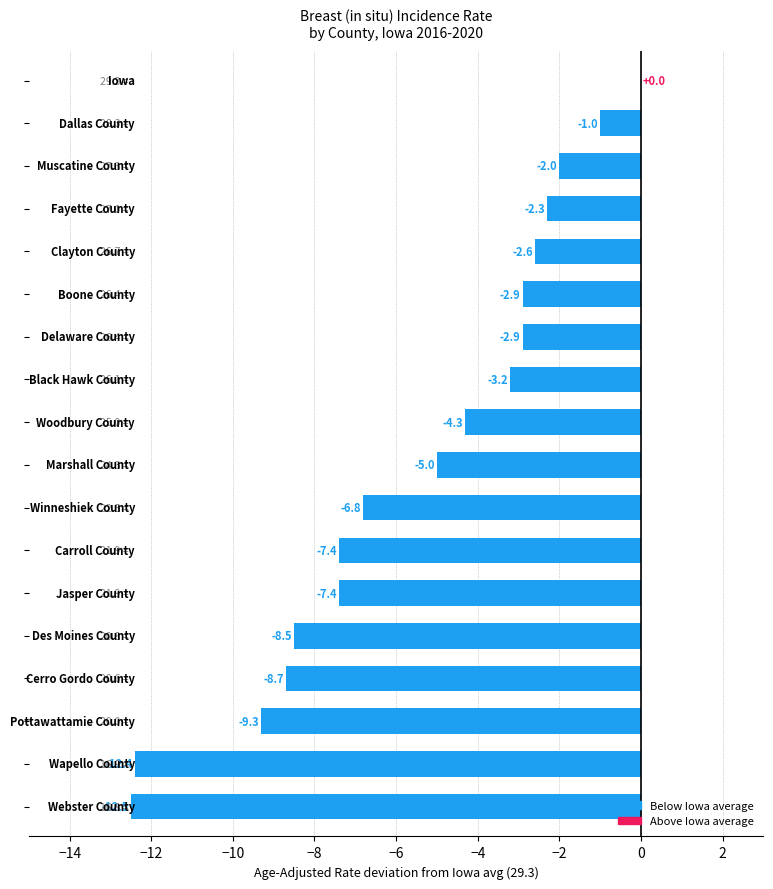

What is the sum of all values?

-99.2